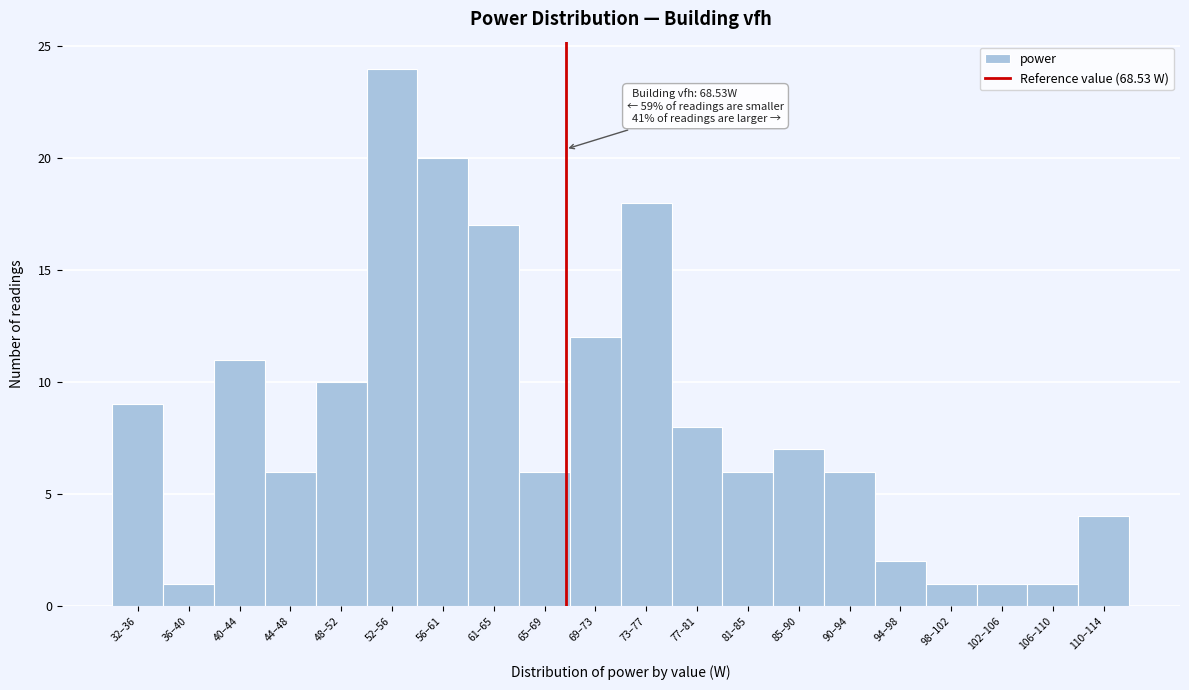

Reading left to right, list all the values displayed in this chart.

9	1	11	6	10	24	20	17	6	12	18	8	6	7	6	2	1	1	1	4